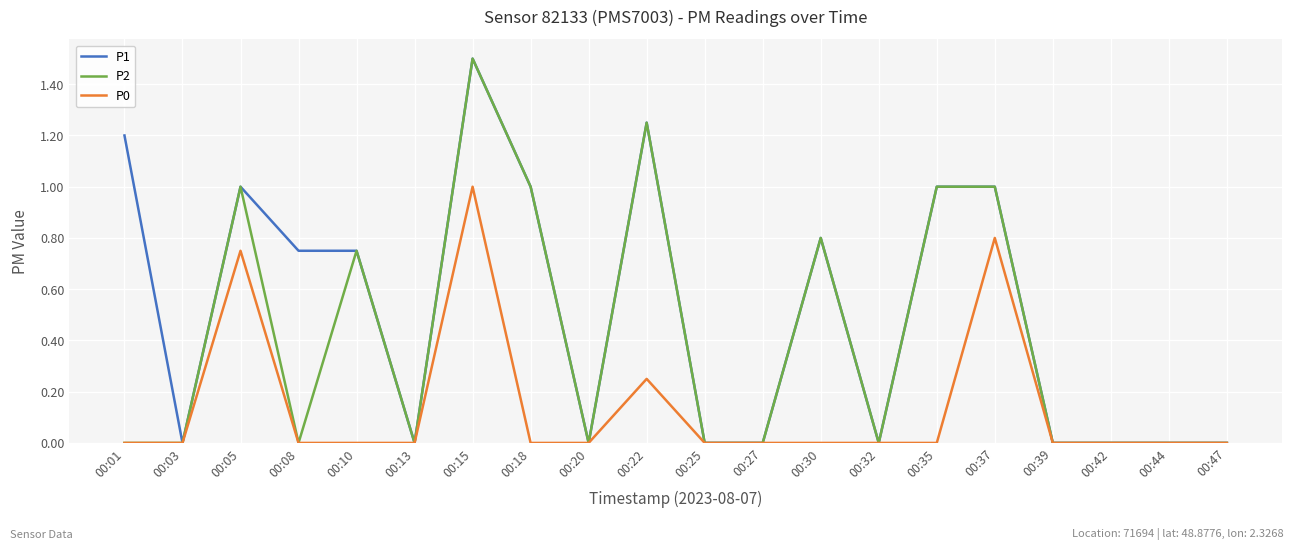

What is the maximum value for P1?

1.5